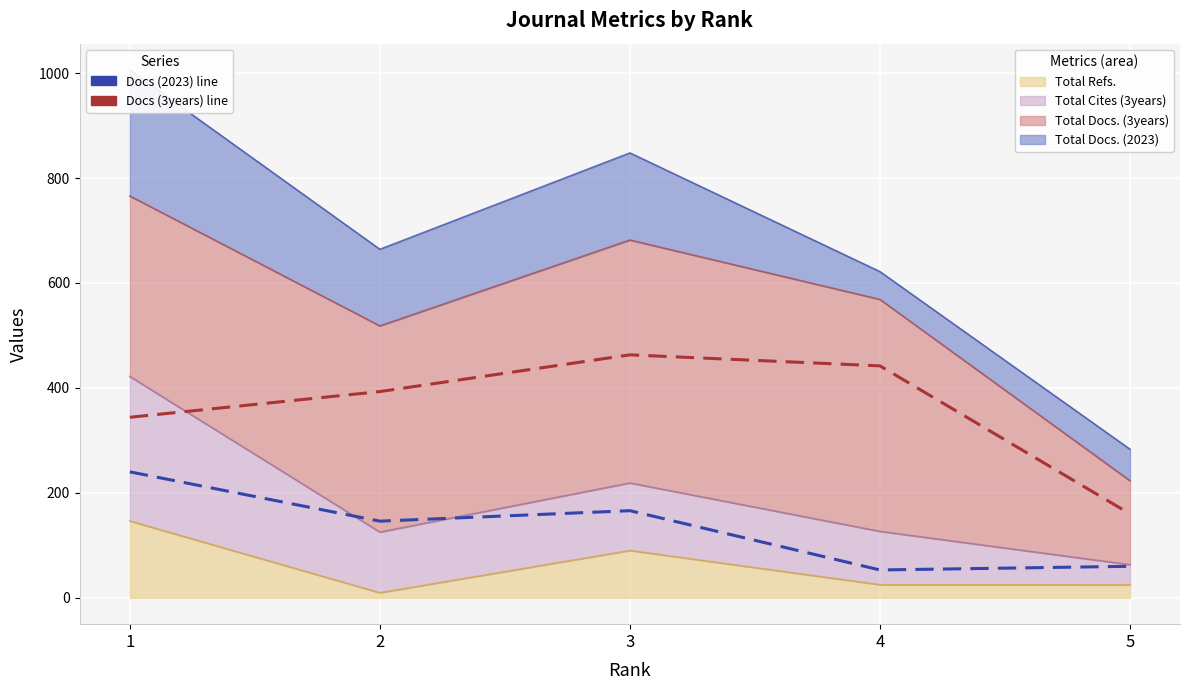

Between 1 and 4, which series saw the biggest shift?

Docs (2023) line